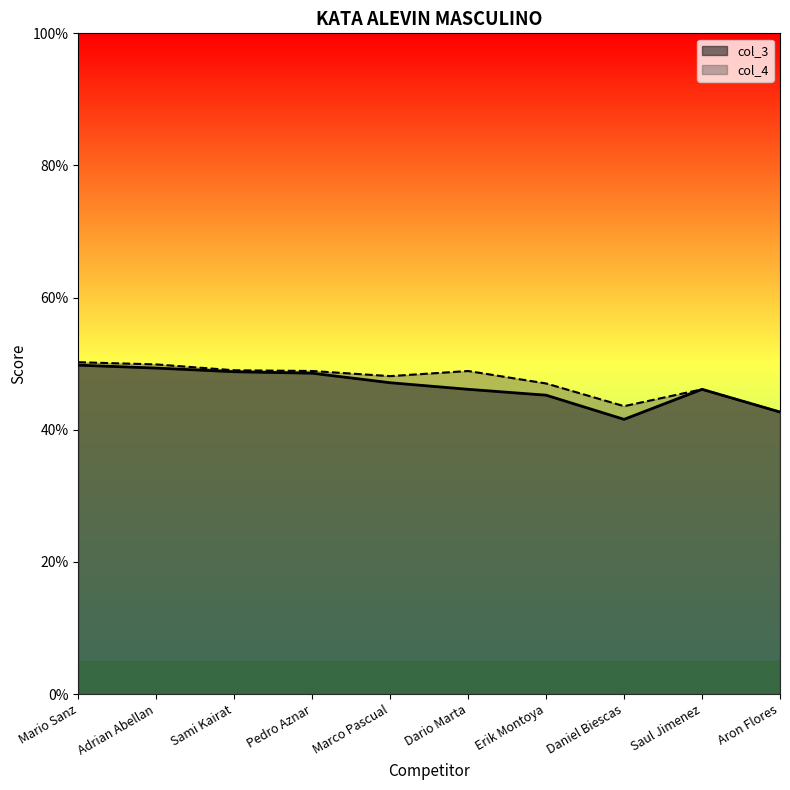

What is the maximum value for col_3?

49.8